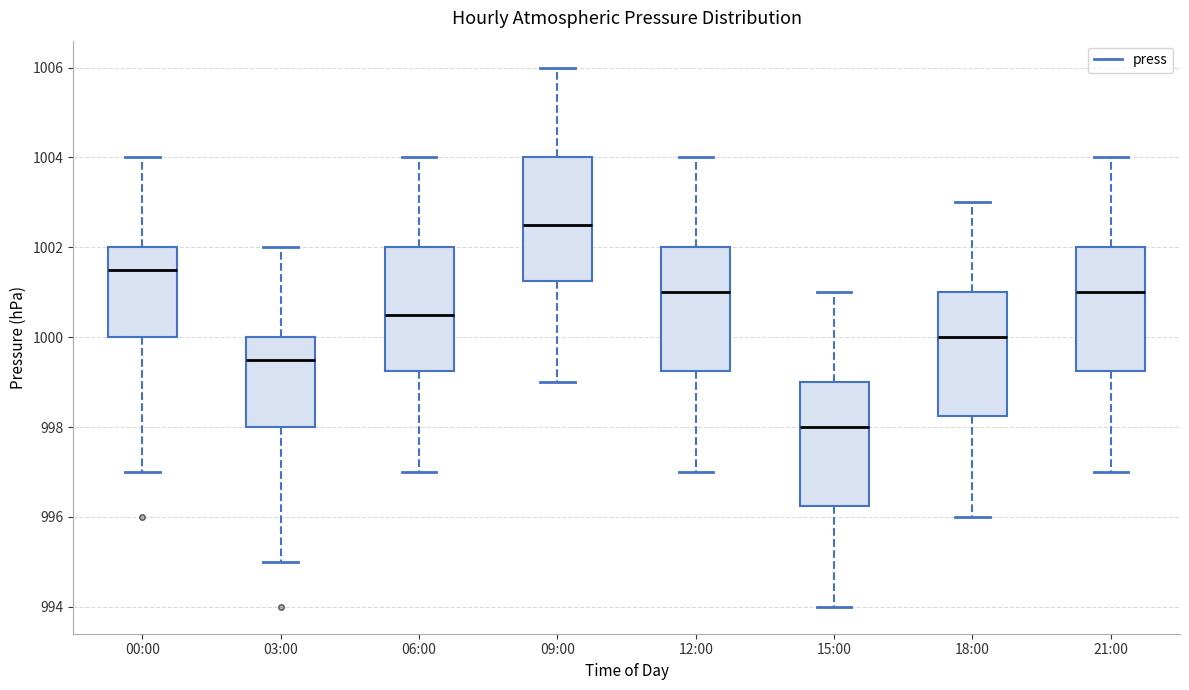

Which box has the lowest median line?

15:00